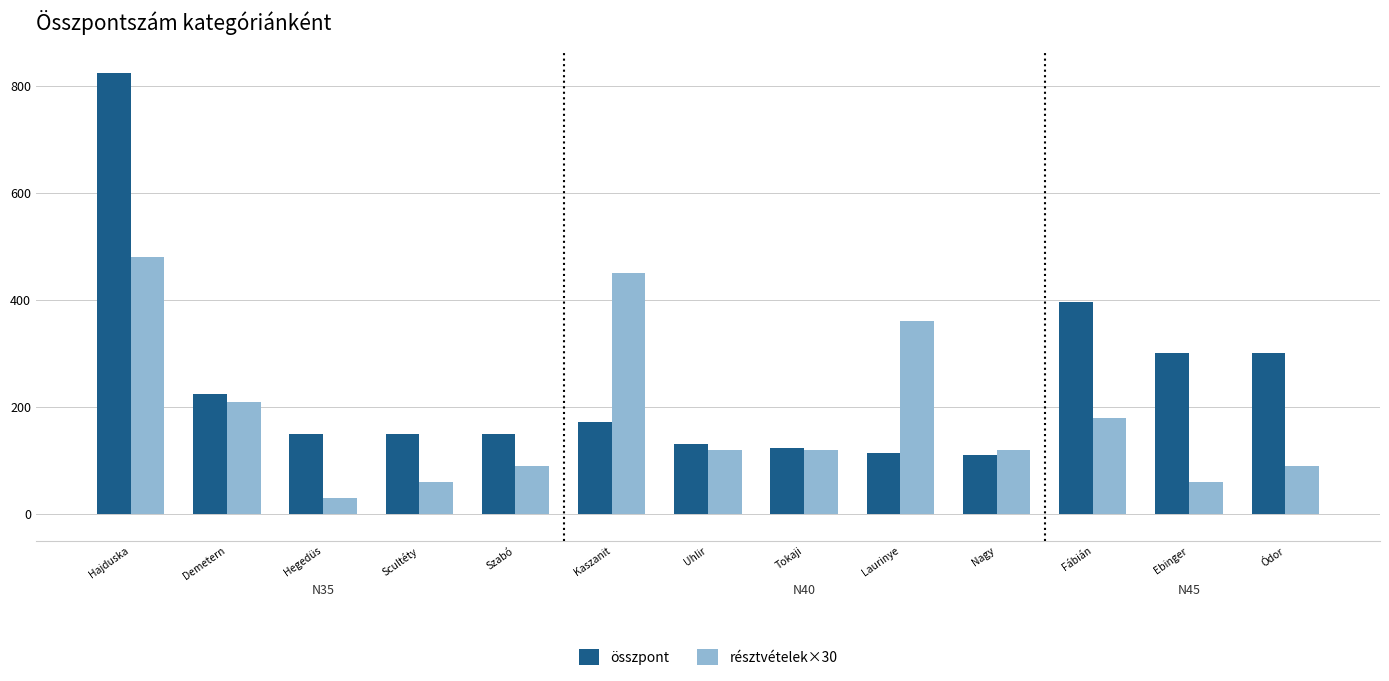

List the series in order of their peak value, highest first.

összpont, résztvételek×30